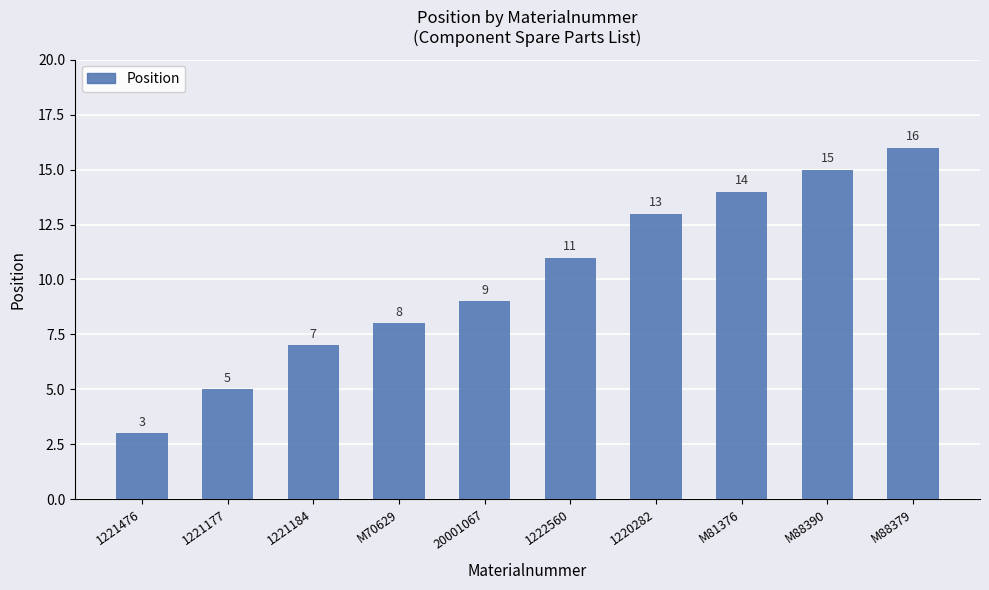

Where is the data nearest to the value 9?

20001067